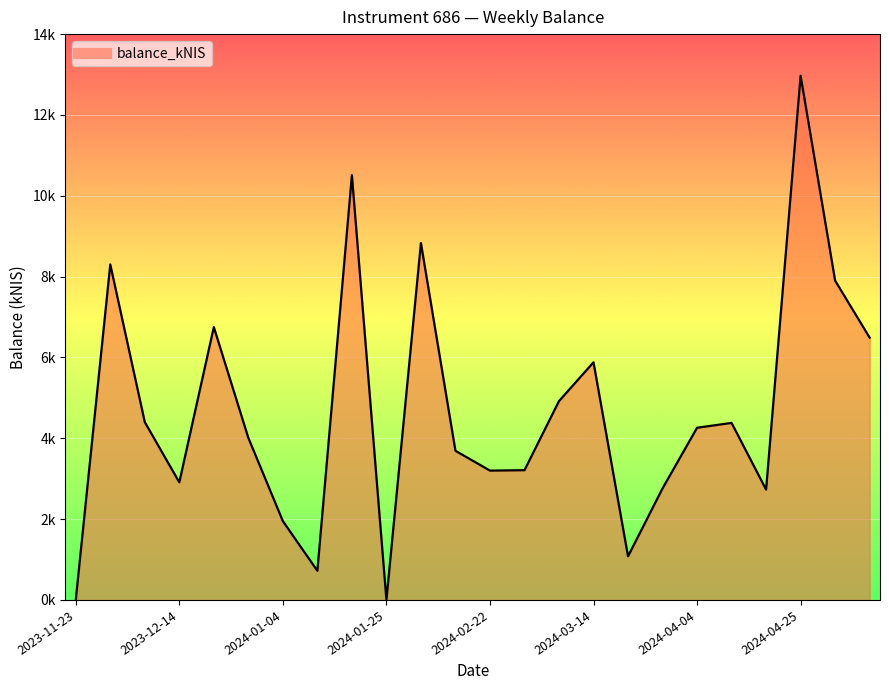

What is the value of the 8th point from the left?

0.7